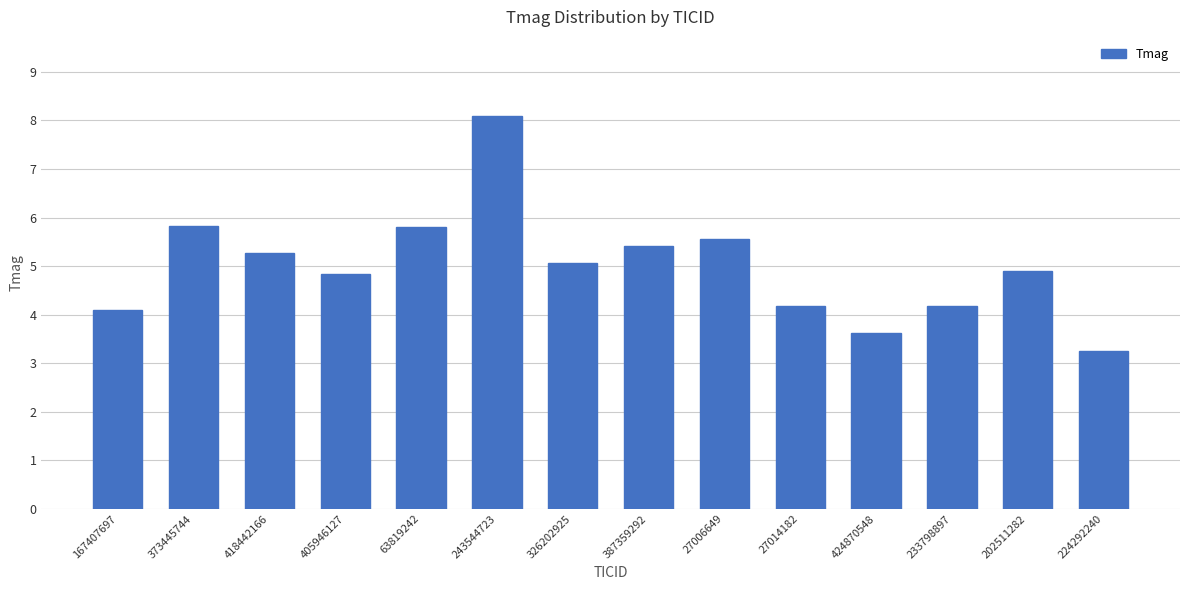

What is the label of the 2nd bar from the left?

373445744